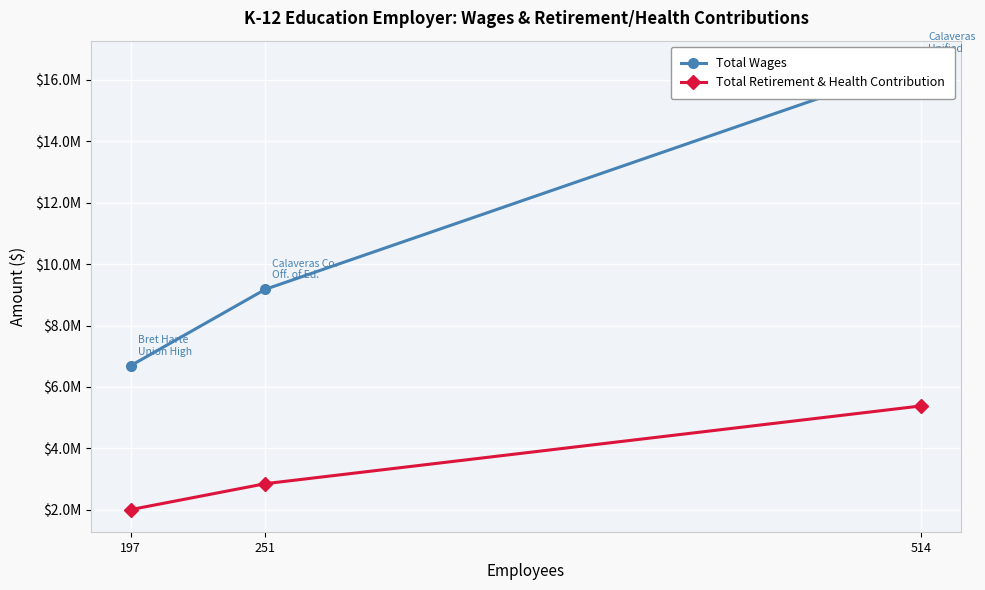

How many data points in Total Wages are less than 9180977?

1